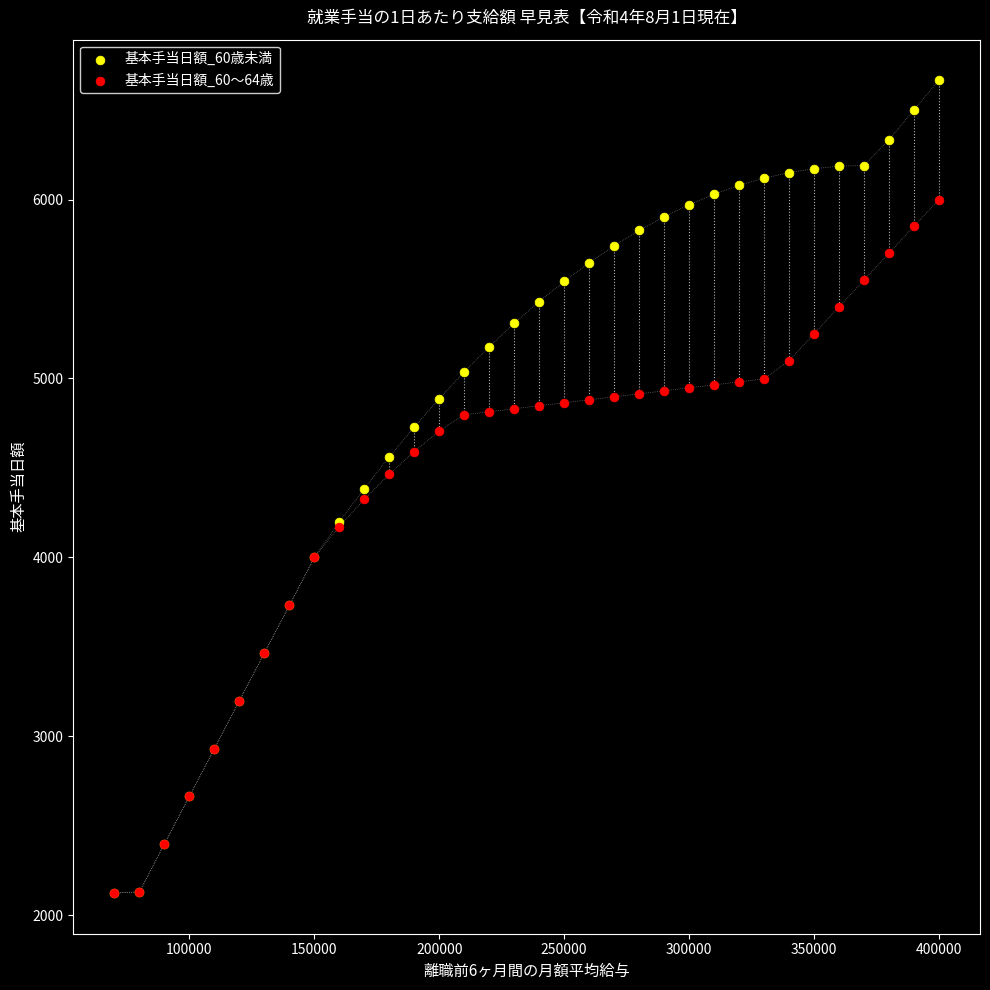

Which series has the largest Y range (max minus min)?

基本手当日額_60歳未満